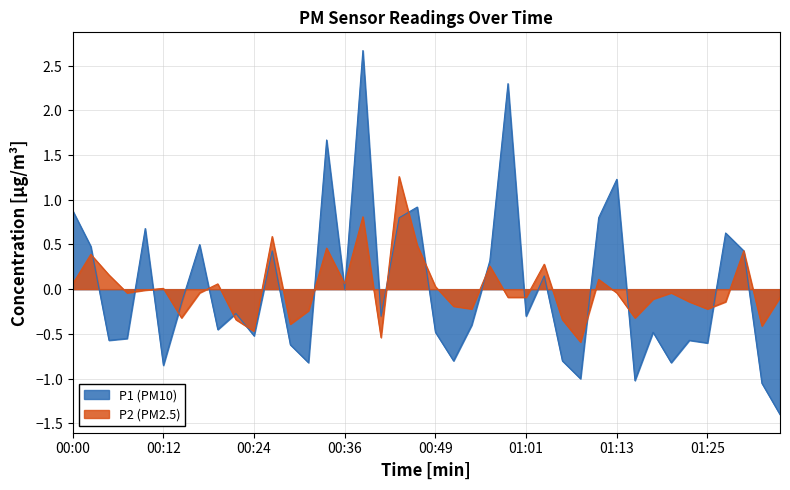

List the series in order of their peak value, lowest first.

P2 (PM2.5), P1 (PM10)